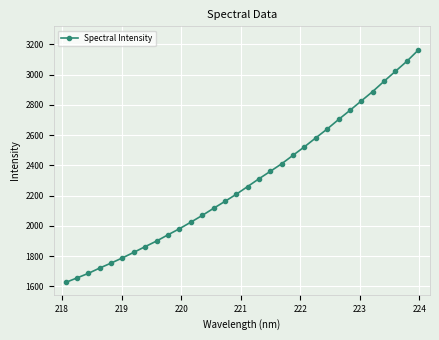

What is the minimum value shown in the chart?

1625.8